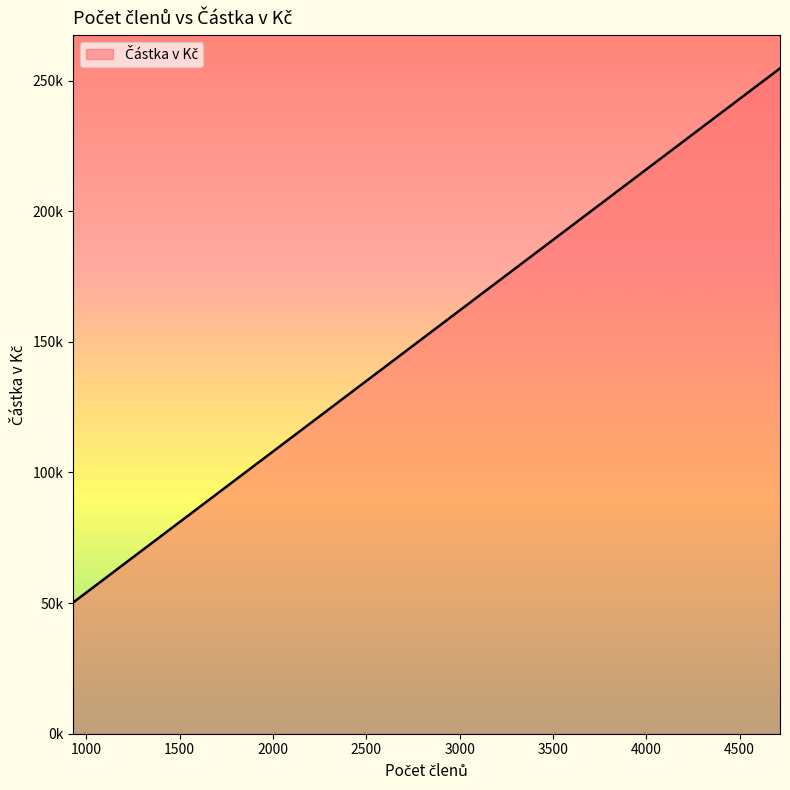

Does the chart have visible grid lines?

No